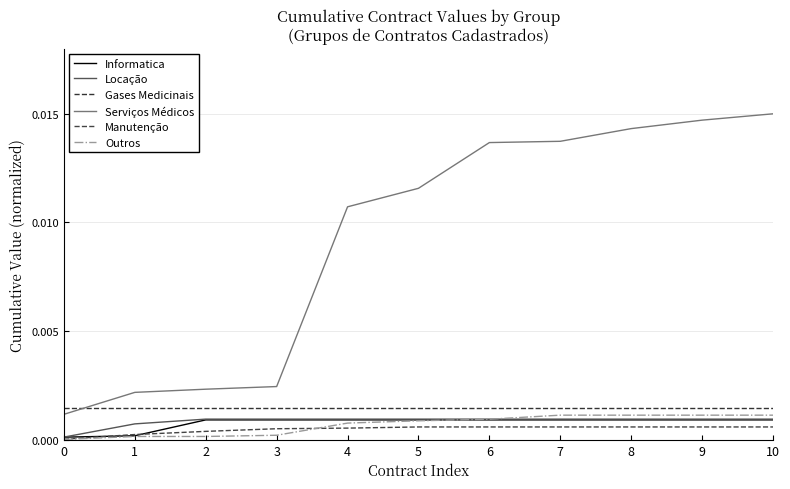

The value of Gases Medicinais at 2 is 0.0. True or false?

True